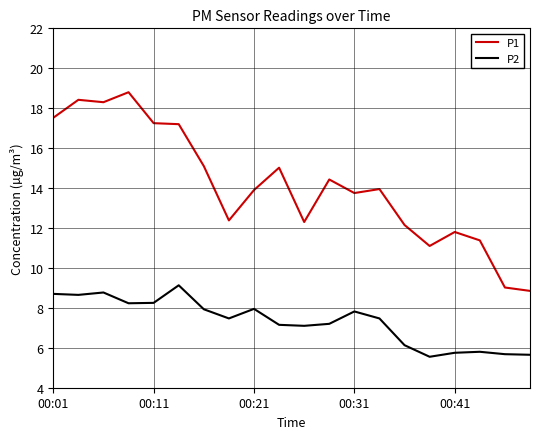

True or false: P2 and P1 intersect in this chart.

False